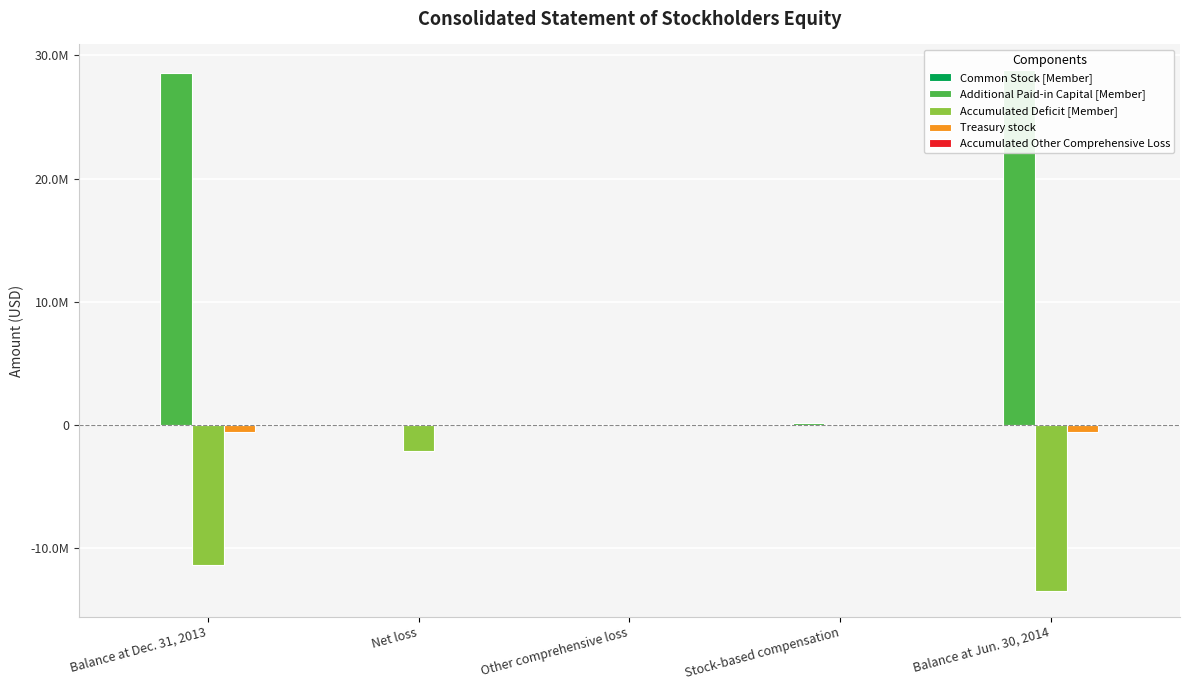

Reading left to right, transcribe all the data shown in this chart.

Common Stock [Member]: Balance at Dec. 31, 2013=27000	Net loss=0	Other comprehensive loss=0	Stock-based compensation=0	Balance at Jun. 30, 2014=27000
Additional Paid-in Capital [Member]: Balance at Dec. 31, 2013=28593000	Net loss=0	Other comprehensive loss=0	Stock-based compensation=186000	Balance at Jun. 30, 2014=28779000
Accumulated Deficit [Member]: Balance at Dec. 31, 2013=-11338000	Net loss=-2078000	Other comprehensive loss=0	Stock-based compensation=0	Balance at Jun. 30, 2014=-13416000
Treasury stock: Balance at Dec. 31, 2013=-572000	Net loss=0	Other comprehensive loss=0	Stock-based compensation=0	Balance at Jun. 30, 2014=-572000
Accumulated Other Comprehensive Loss: Balance at Dec. 31, 2013=45000	Net loss=0	Other comprehensive loss=3000	Stock-based compensation=0	Balance at Jun. 30, 2014=48000